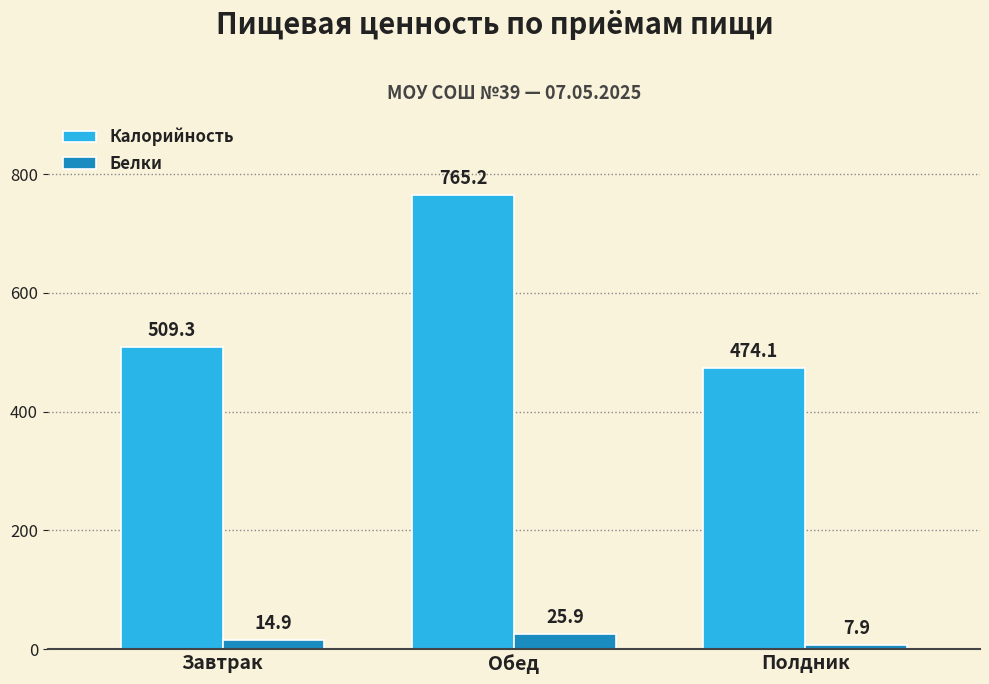

At which label does Калорийность reach its peak?

Обед